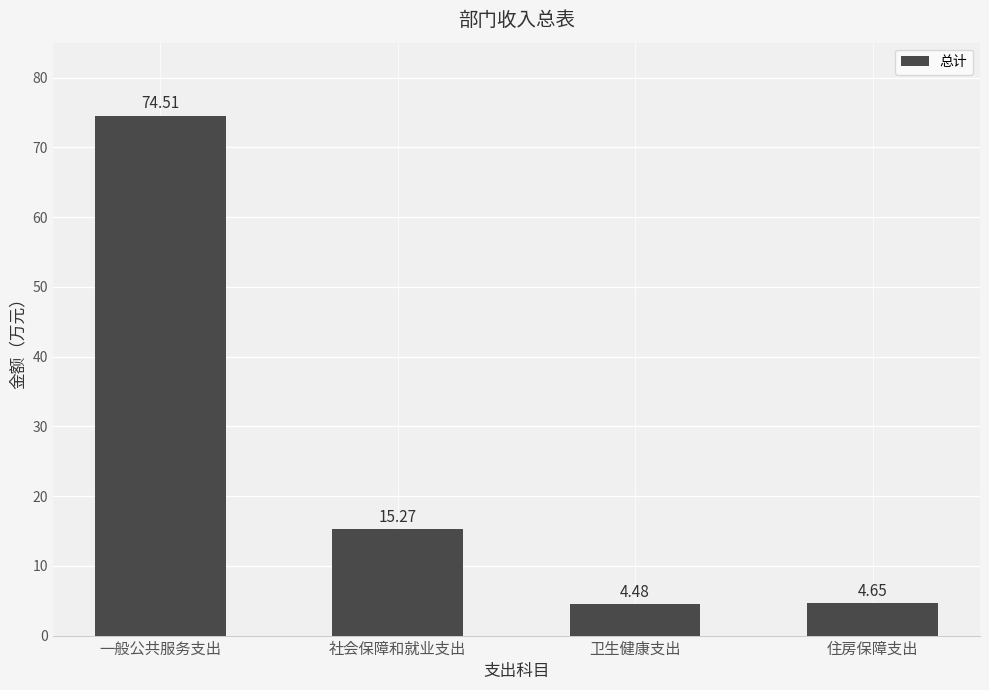

What is the change in value from 社会保障和就业支出 to 住房保障支出?

-10.6